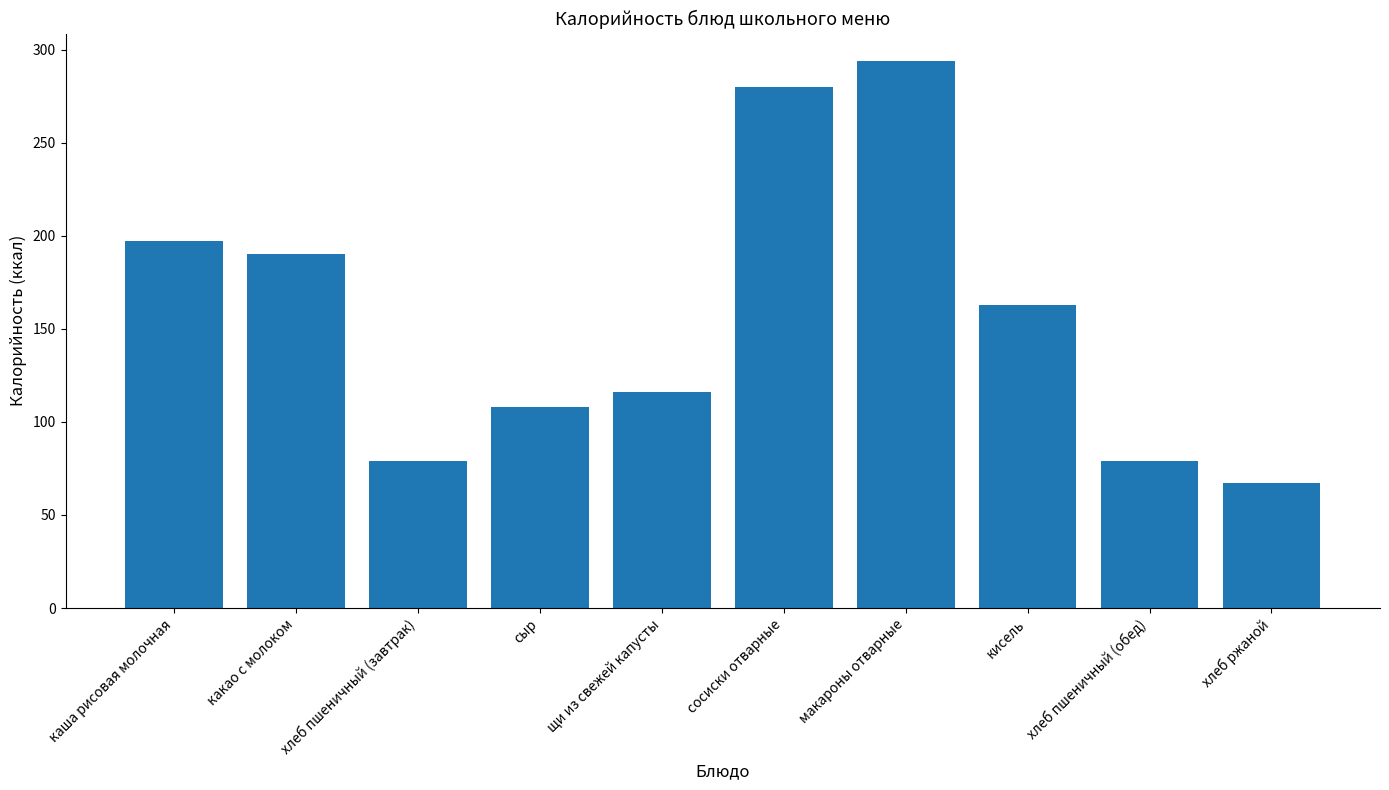

What is the maximum value shown in the chart?

294